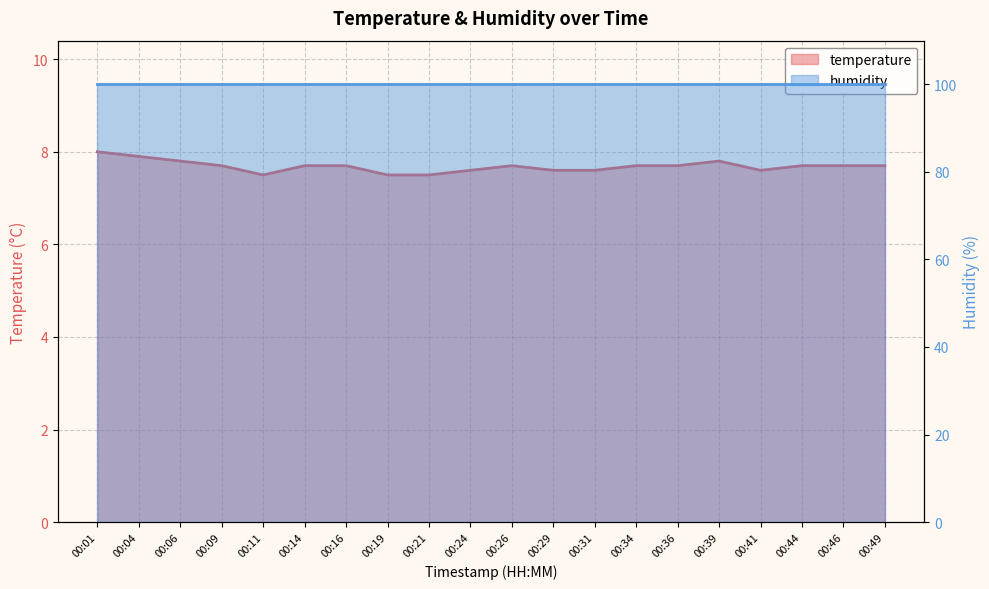

At which category does the chart reach its minimum across all series?

00:11